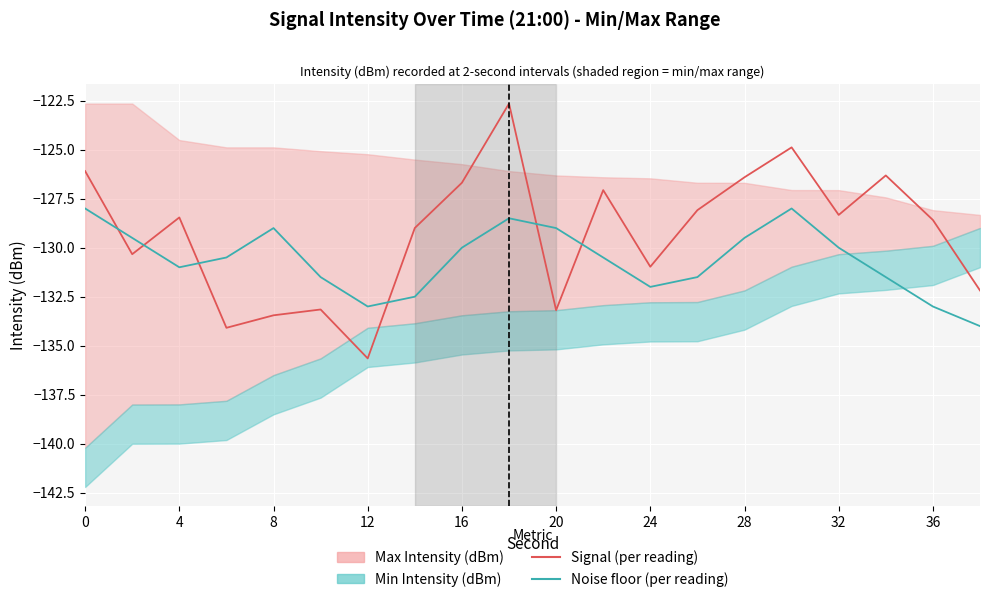

What is the spread (max minus min) of values at 36?

5.9